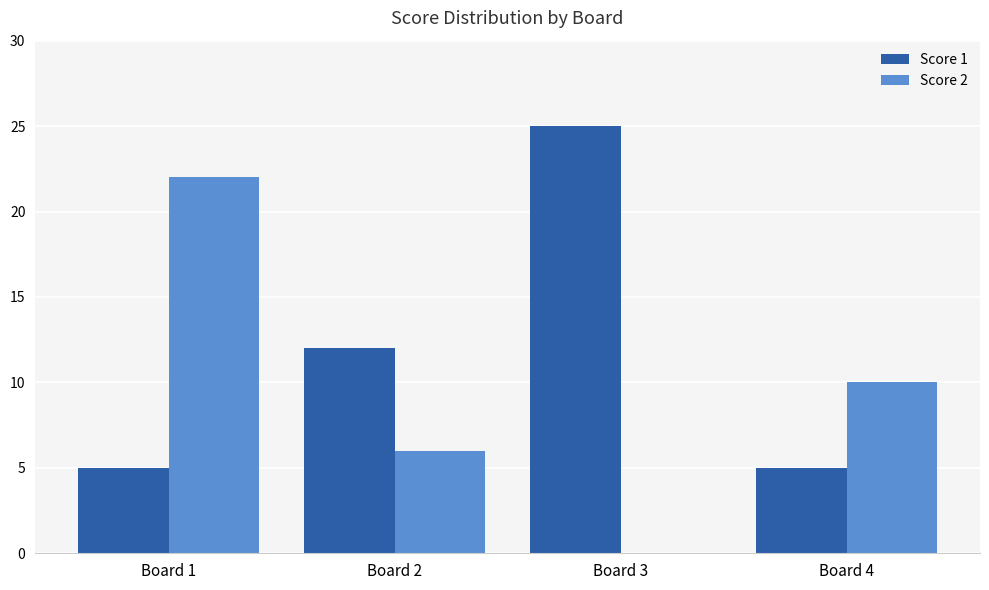

What is the sum of the Score 2 values at Board 1 and Board 4?

32